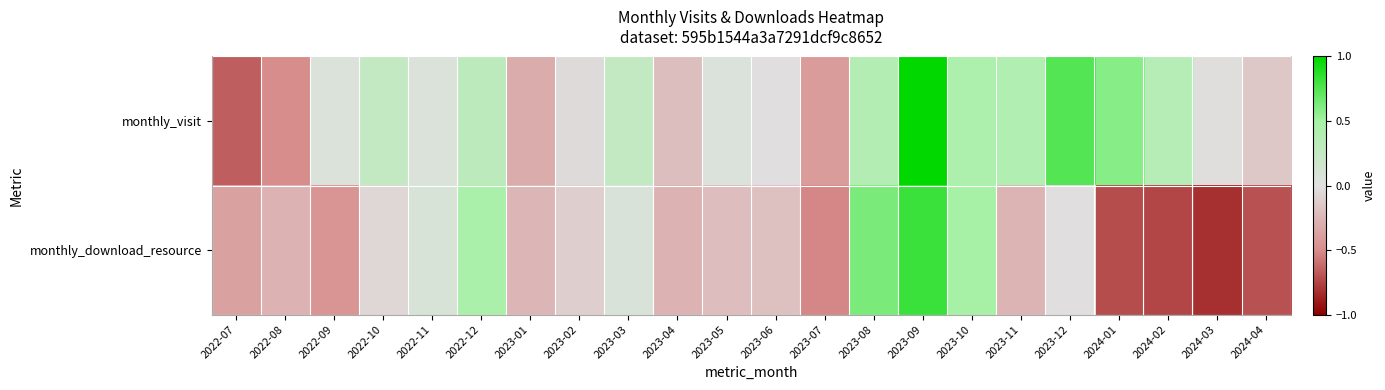

Reading left to right, list all the values displayed in this chart.

monthly_visit: 2022-07=-0.7	2022-08=-0.5	2022-09=0.1	2022-10=0.2	2022-11=0.1	2022-12=0.3	2023-01=-0.3	2023-02=-0.0	2023-03=0.3	2023-04=-0.2	2023-05=0.0	2023-06=-0.0	2023-07=-0.4	2023-08=0.4	2023-09=1.9	2023-10=0.4	2023-11=0.4	2023-12=0.7	2024-01=0.6	2024-02=0.4	2024-03=-0.0	2024-04=-0.1
monthly_download_resource: 2022-07=-0.4	2022-08=-0.3	2022-09=-0.4	2022-10=-0.1	2022-11=0.1	2022-12=0.5	2023-01=-0.2	2023-02=-0.1	2023-03=0.1	2023-04=-0.3	2023-05=-0.2	2023-06=-0.2	2023-07=-0.5	2023-08=0.6	2023-09=0.8	2023-10=0.5	2023-11=-0.3	2023-12=-0.0	2024-01=-0.7	2024-02=-0.7	2024-03=-0.8	2024-04=-0.7